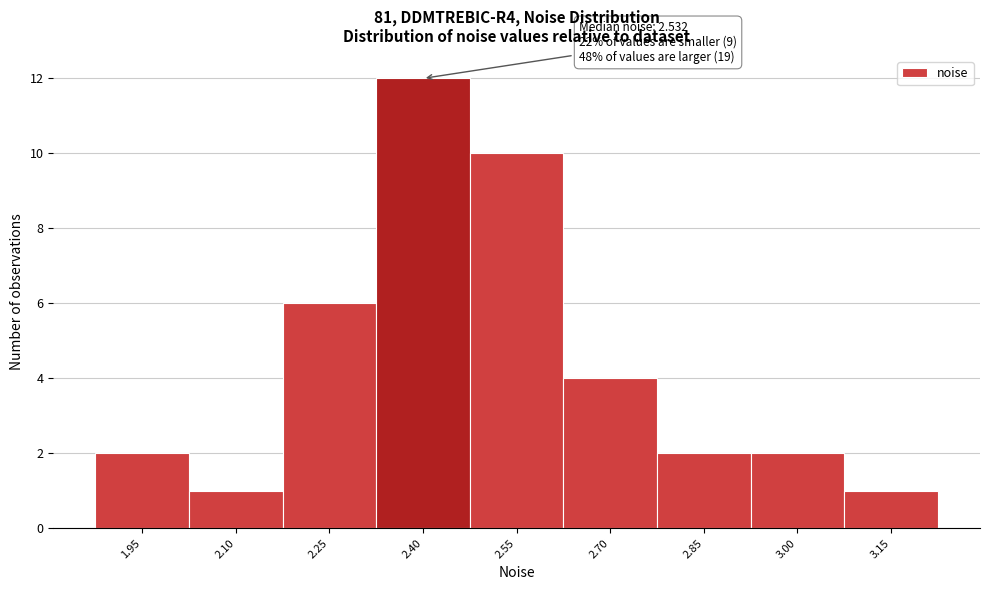

Reading left to right, transcribe all the data shown in this chart.

1.95=2	2.10=1	2.25=6	2.40=12	2.55=10	2.70=4	2.85=2	3.00=2	3.15=1